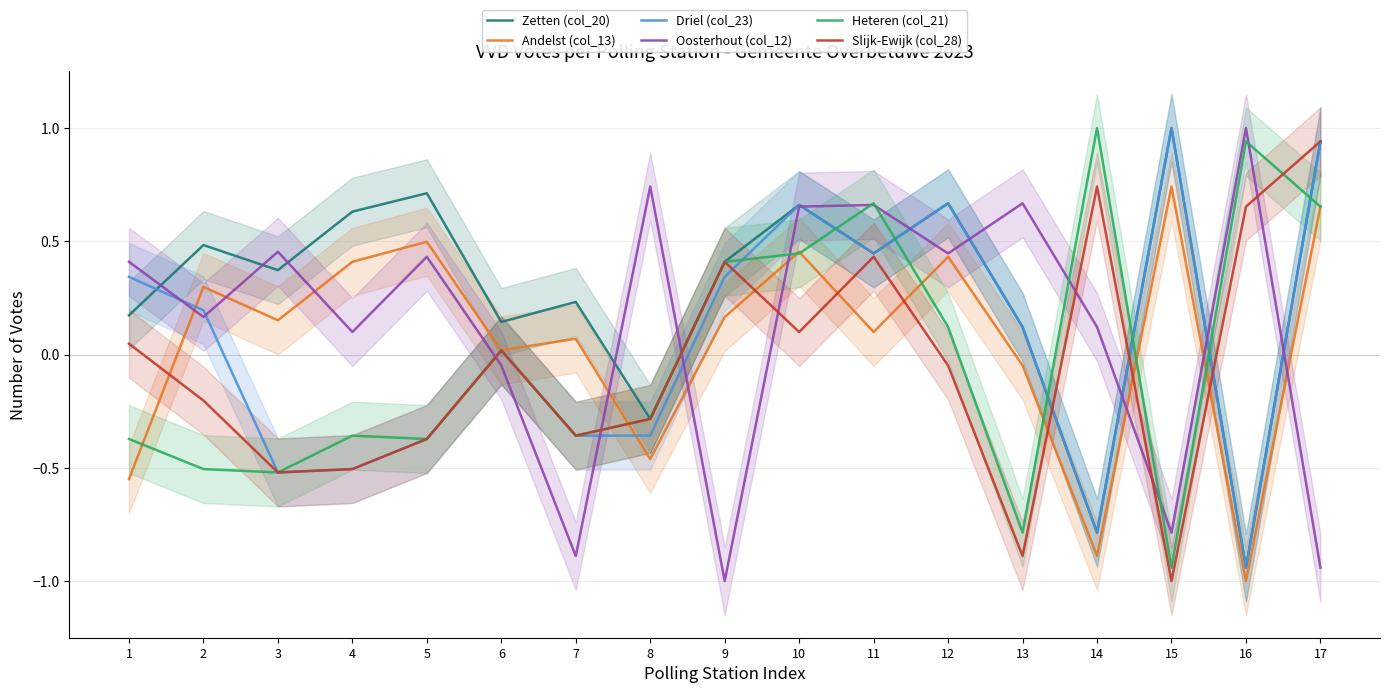

At which label does Andelst (col_13) first exceed 0?

2